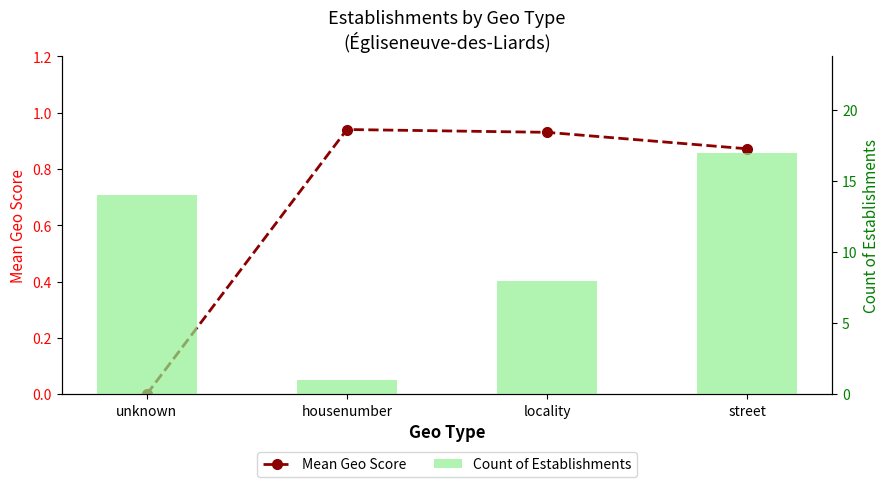

Which series has the largest range (max minus min)?

Count of Establishments